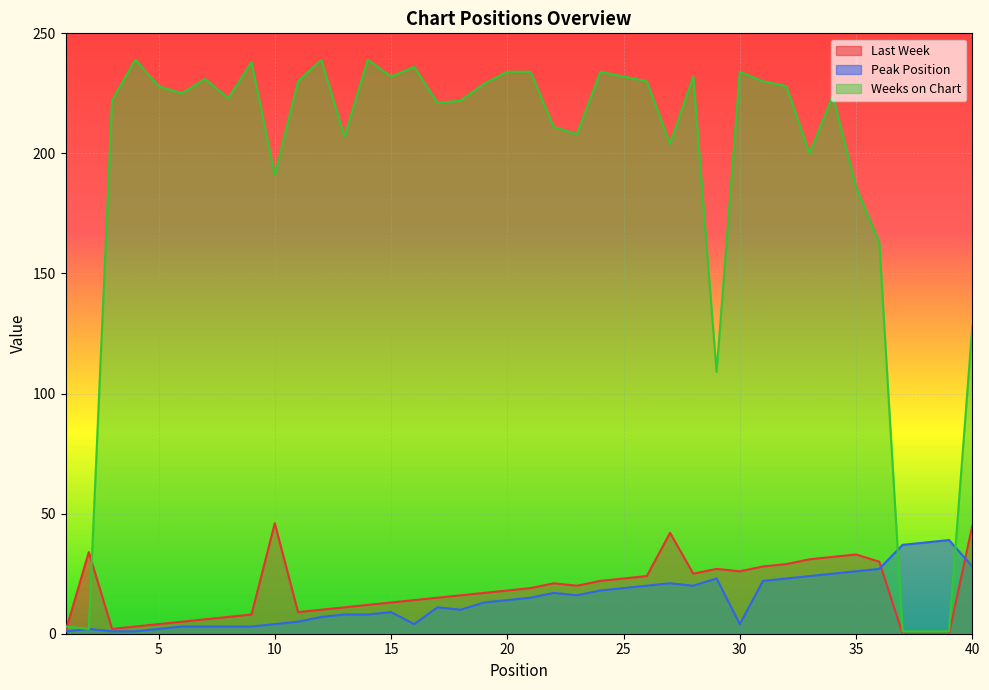

How many lines are shown in the chart?

3